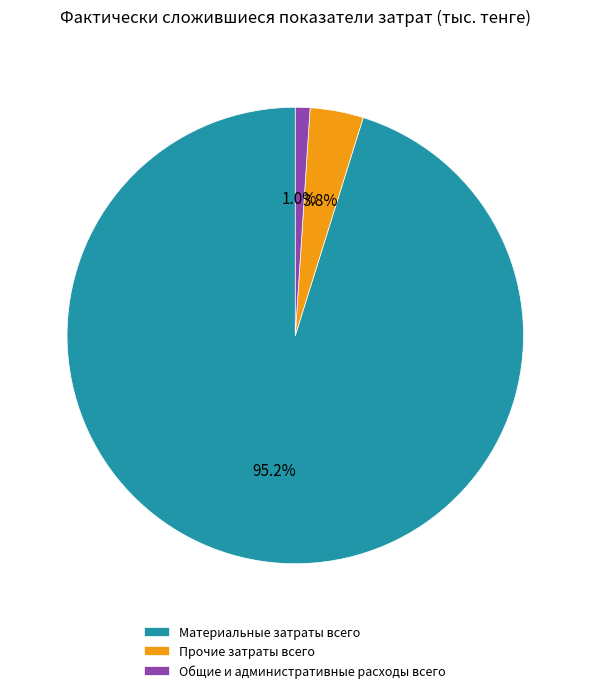

Does any single category account for the majority?

Yes